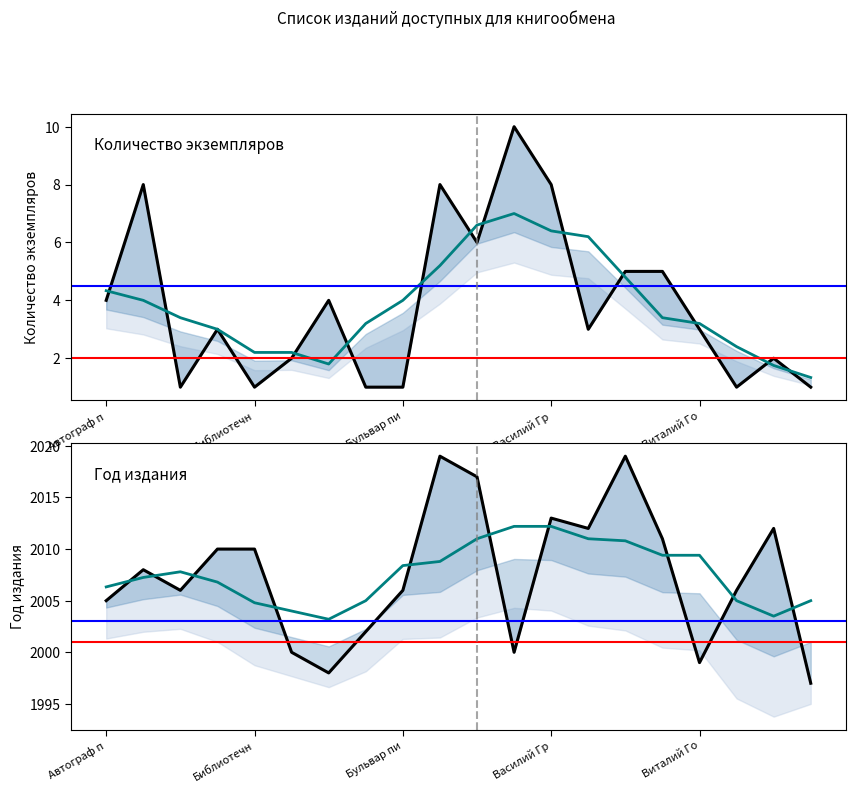

Reading left to right, list all the values displayed in this chart.

Количество экземпляров: 4.0	8.0	1.0	3.0	1.0	2.0	4.0	1.0	1.0	8.0	6.0	10.0	8.0	3.0	5.0	5.0	3.0	1.0	2.0	1.0
Количество экземпляров (сглаж.): 4.3	4.0	3.4	3.0	2.2	2.2	1.8	3.2	4.0	5.2	6.6	7.0	6.4	6.2	4.8	3.4	3.2	2.4	1.8	1.3
Год издания: 2005.0	2008.0	2006.0	2010.0	2010.0	2000.0	1998.0	2002.0	2006.0	2019.0	2017.0	2000.0	2013.0	2012.0	2019.0	2011.0	1999.0	2006.0	2012.0	1997.0
Год издания (сглаж.): 2006.3	2007.2	2007.8	2006.8	2004.8	2004.0	2003.2	2005.0	2008.4	2008.8	2011.0	2012.2	2012.2	2011.0	2010.8	2009.4	2009.4	2005.0	2003.5	2005.0